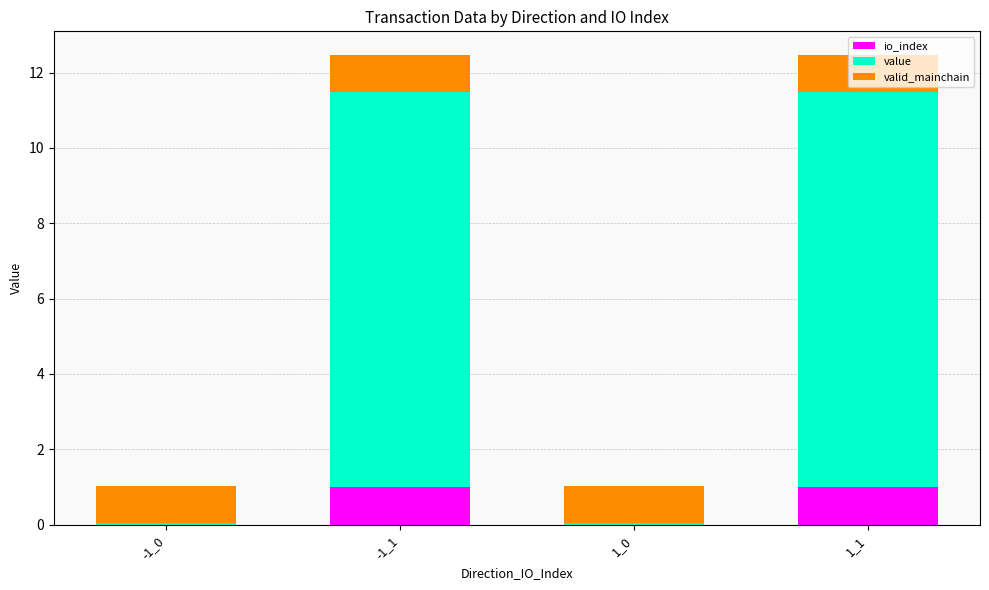

What is the total value across all series at 1_0?

1.0